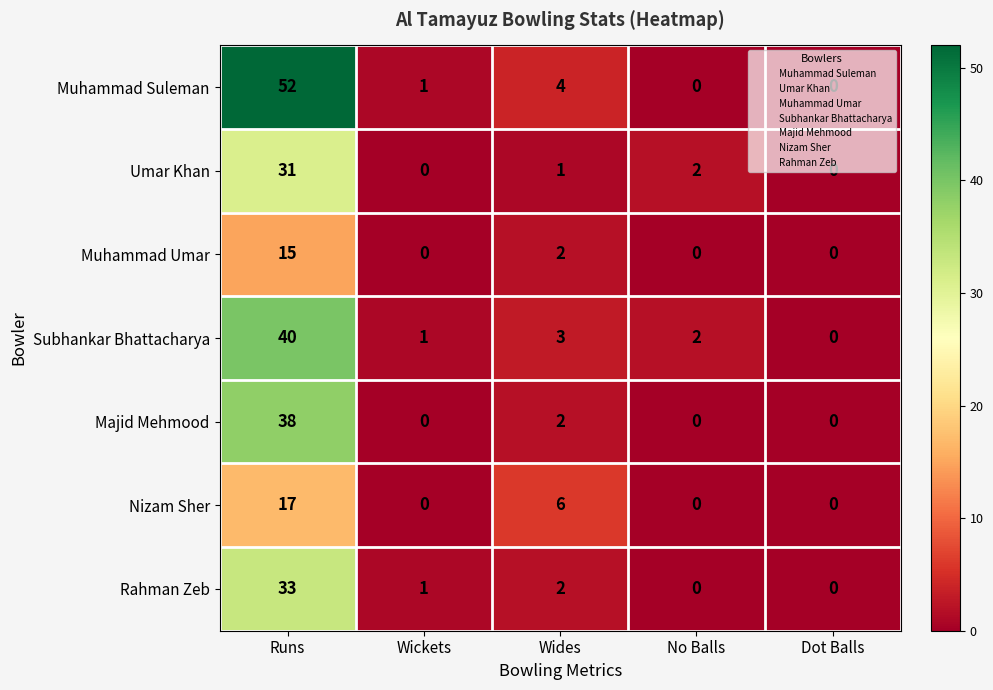

Count the number of data series in this chart.

7